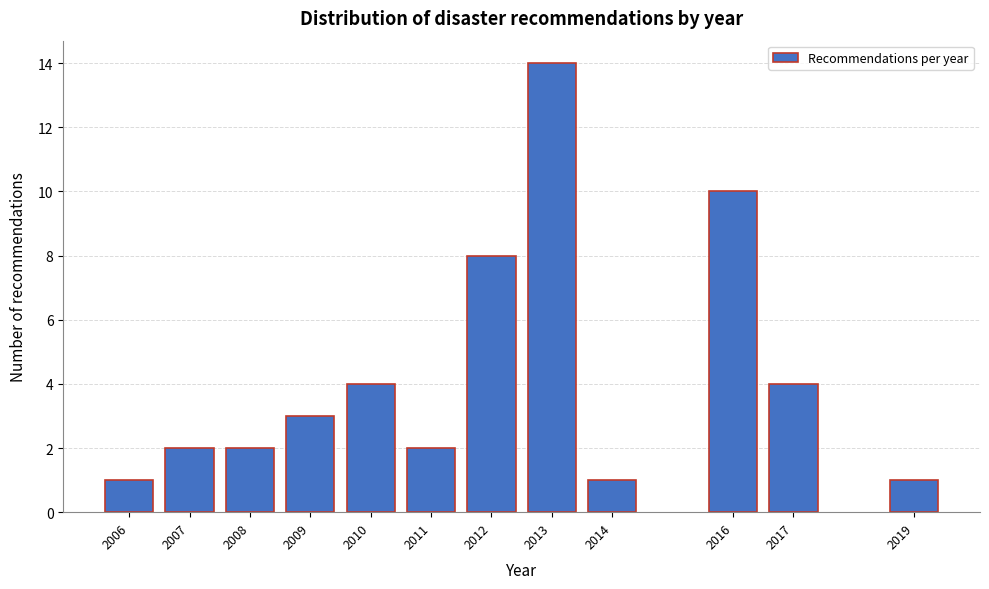

Reading left to right, list all the values displayed in this chart.

2006=1	2007=2	2008=2	2009=3	2010=4	2011=2	2012=8	2013=14	2014=1	2016=10	2017=4	2019=1